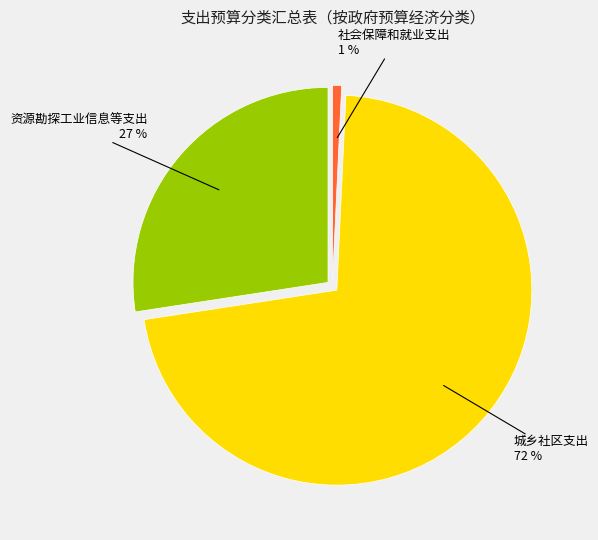

Is there any slice that represents more than half of the pie?

Yes